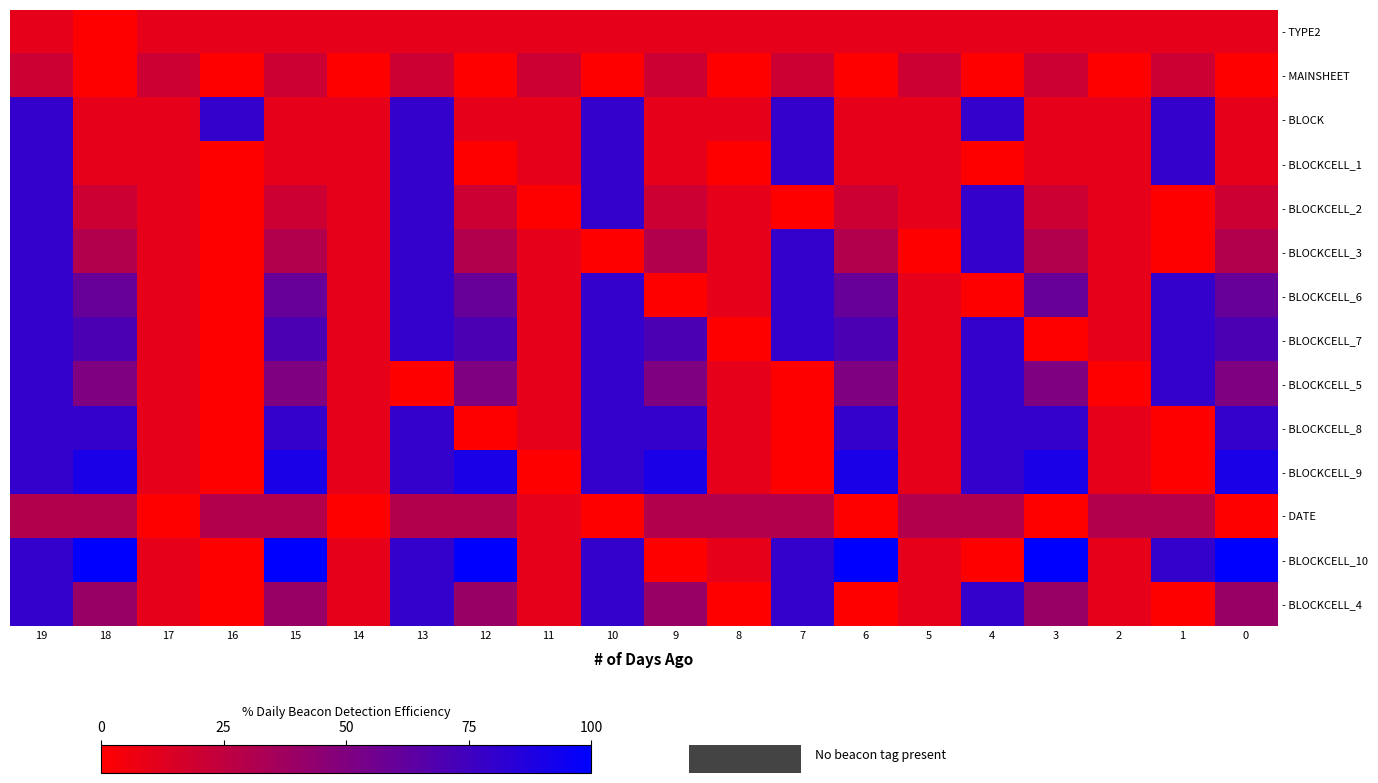

Rank the series by their maximum value, from highest to lowest.

- BLOCKCELL_10, - BLOCKCELL_9, - BLOCK, - BLOCKCELL_1, - BLOCKCELL_2, - BLOCKCELL_3, - BLOCKCELL_6, - BLOCKCELL_7, - BLOCKCELL_5, - BLOCKCELL_8, - BLOCKCELL_4, - DATE, - MAINSHEET, - TYPE2